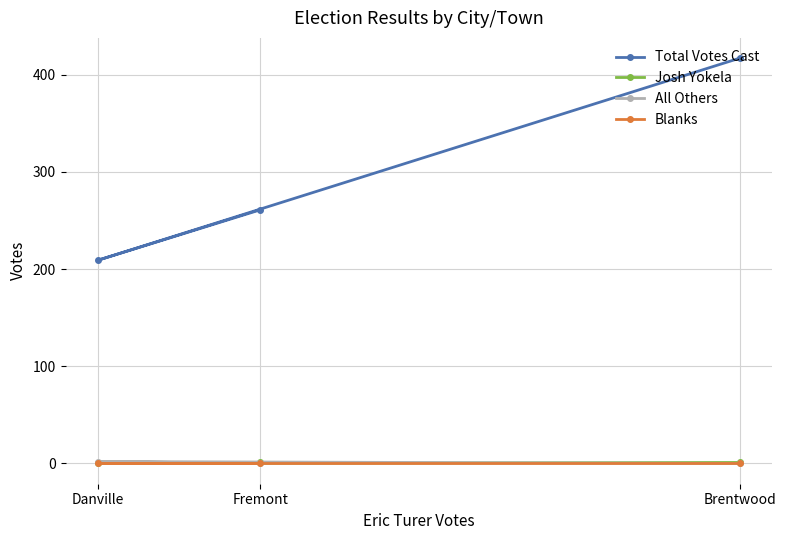

At how many categories does at least one series exceed 176?

3